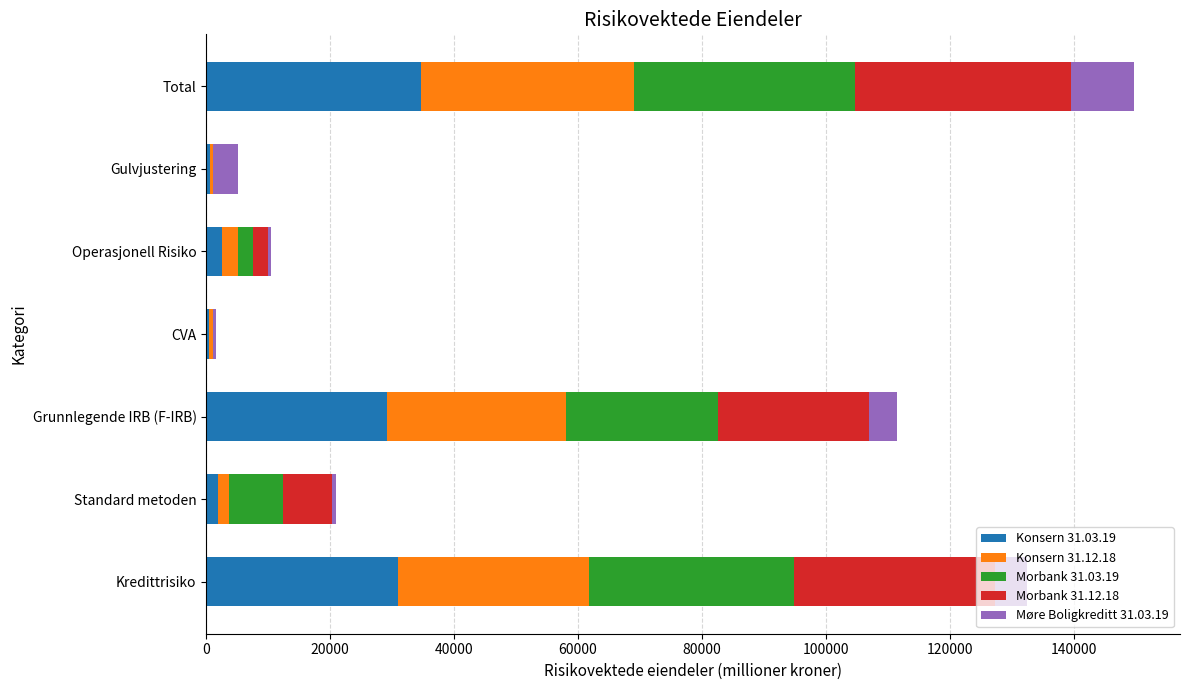

At which label does Konsern 31.03.19 reach its peak?

Total